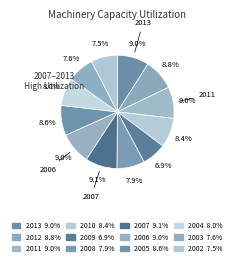

What is the smallest slice in the pie chart?

2009